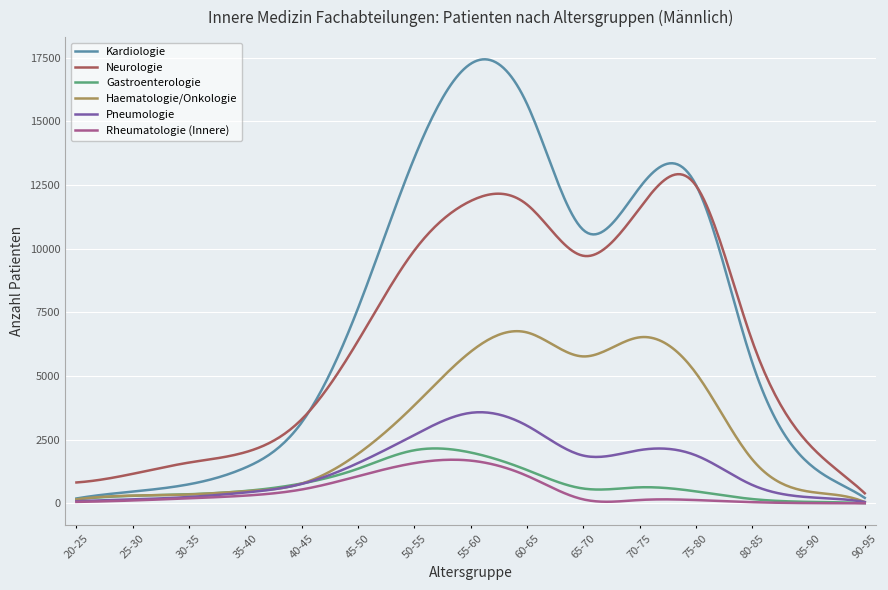

True or false: Neurologie and Rheumatologie (Innere) cross at least once.

False